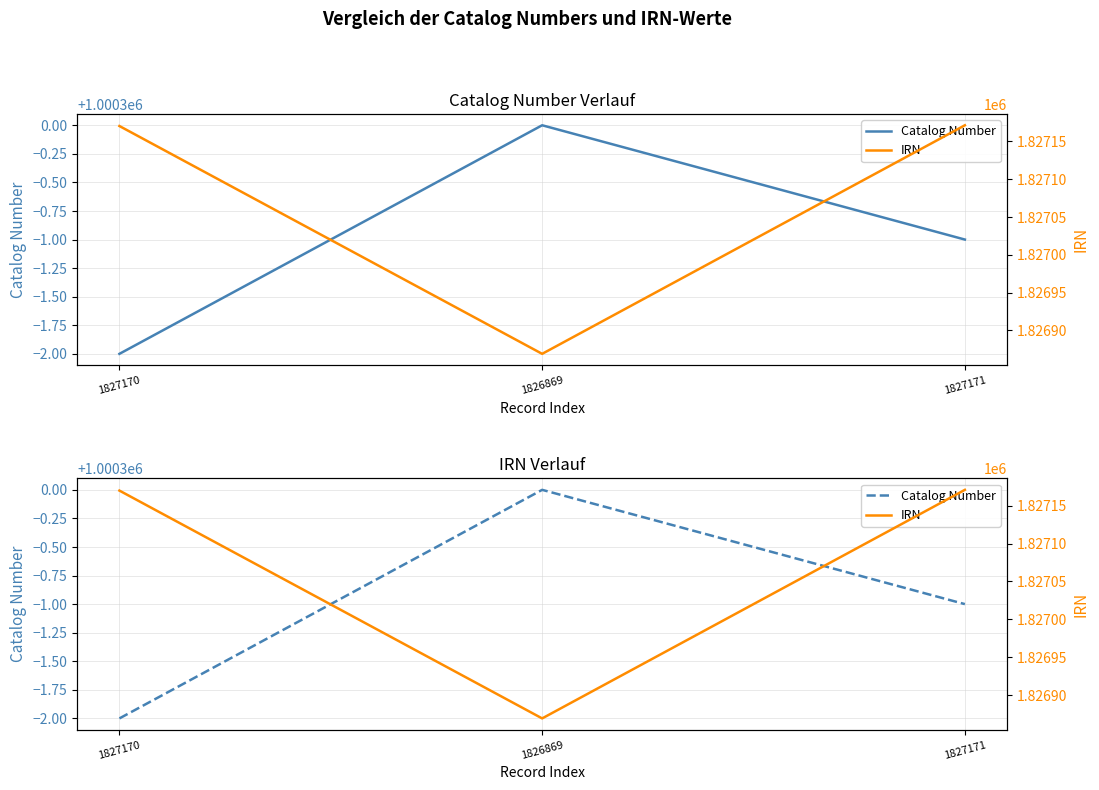

What is the maximum value shown in the chart?

1827171